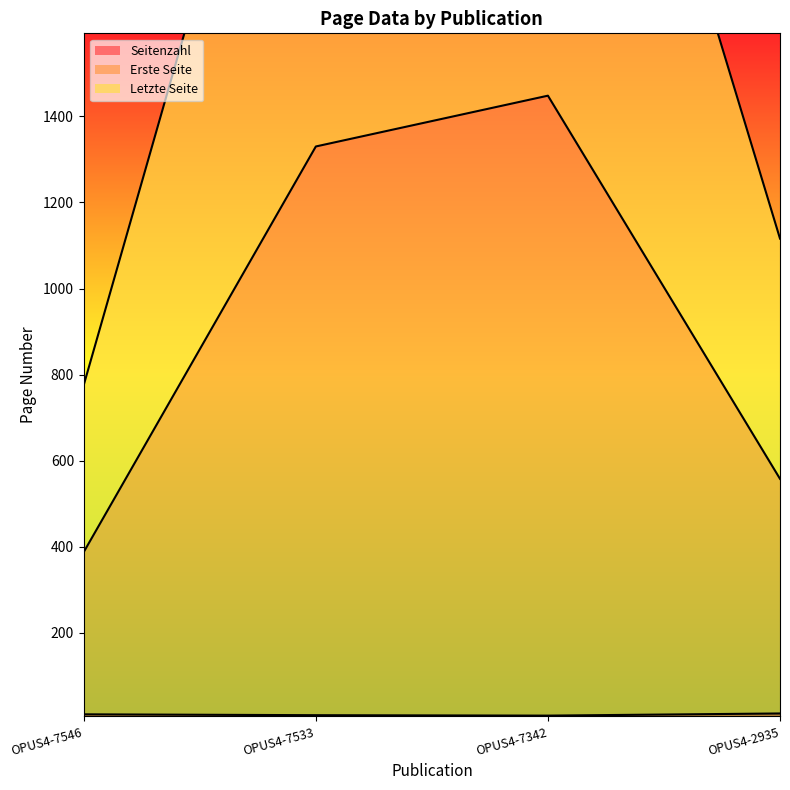

Which series changed the most between OPUS4-7546 and OPUS4-7342?

Letzte Seite